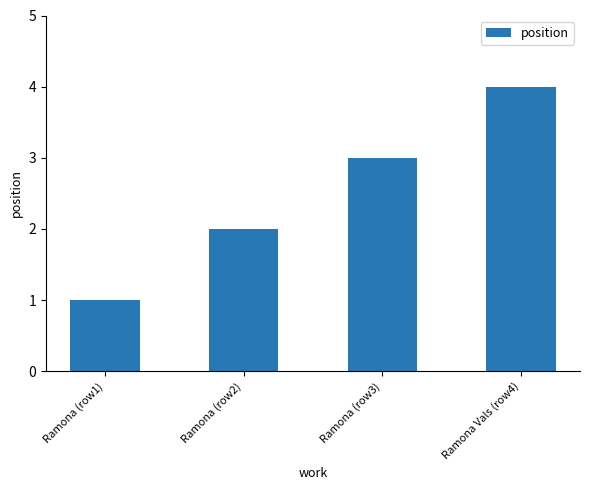

How many series are shown in this chart?

1